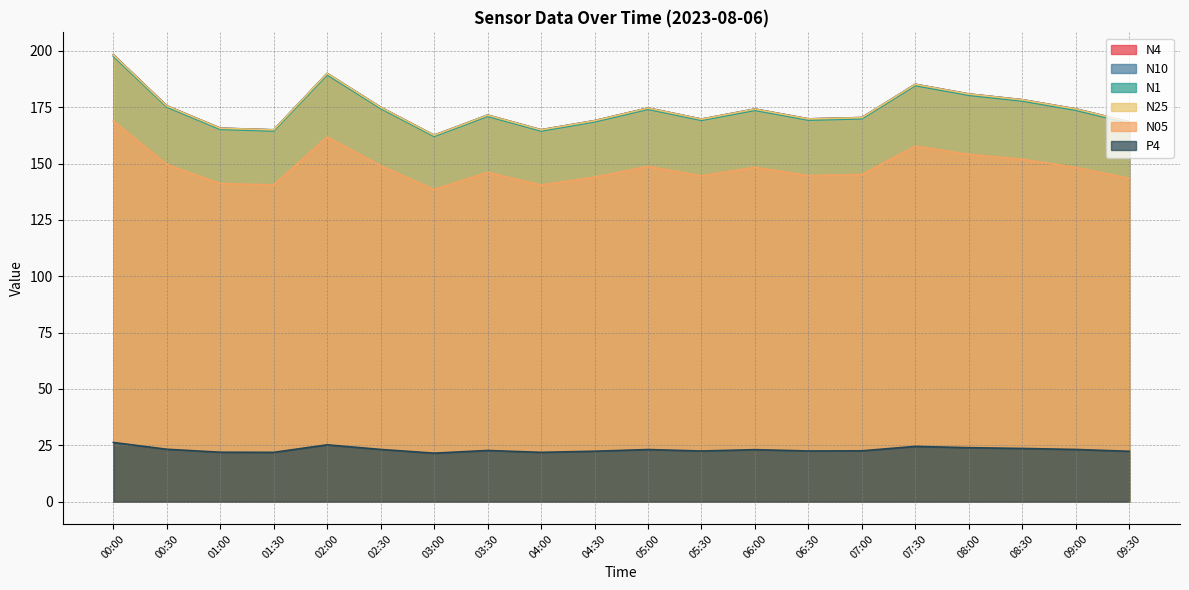

True or false: N1 and N05 cross at least once.

False